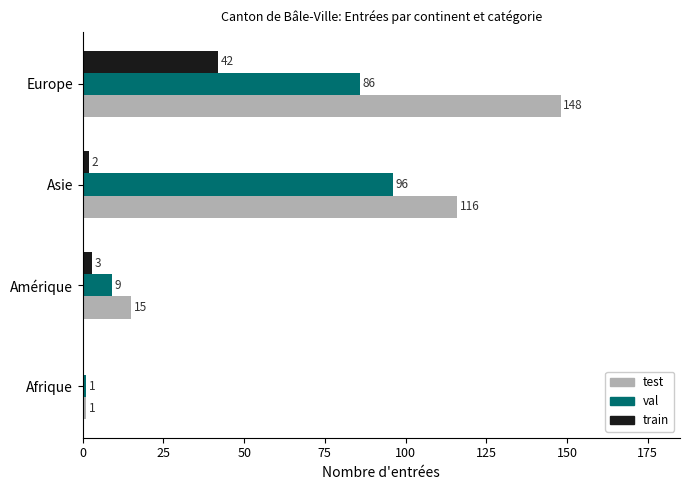

What is the greatest value displayed?

148